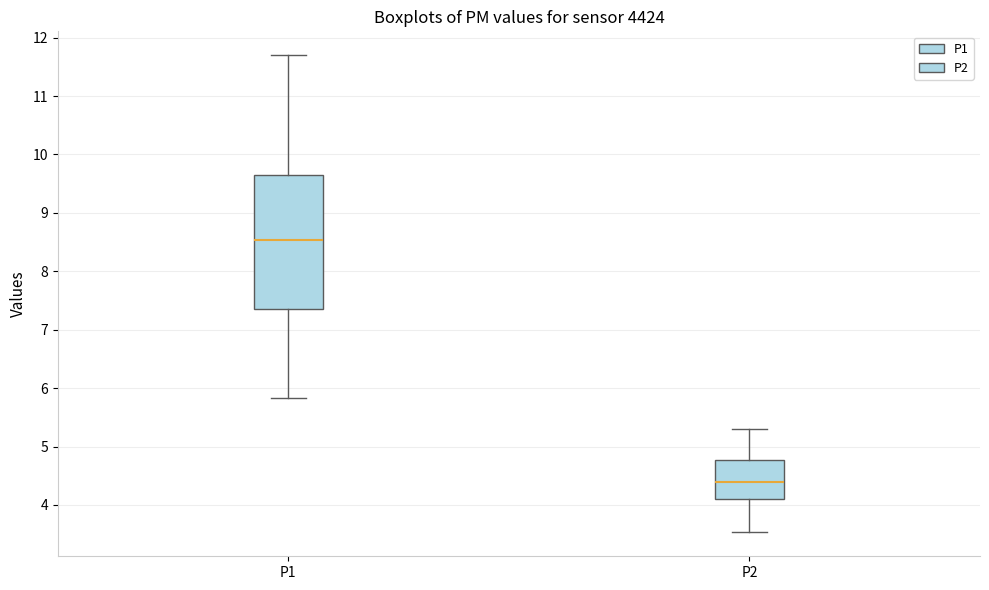

Which box is the tallest, from its lower edge to its upper edge?

P1